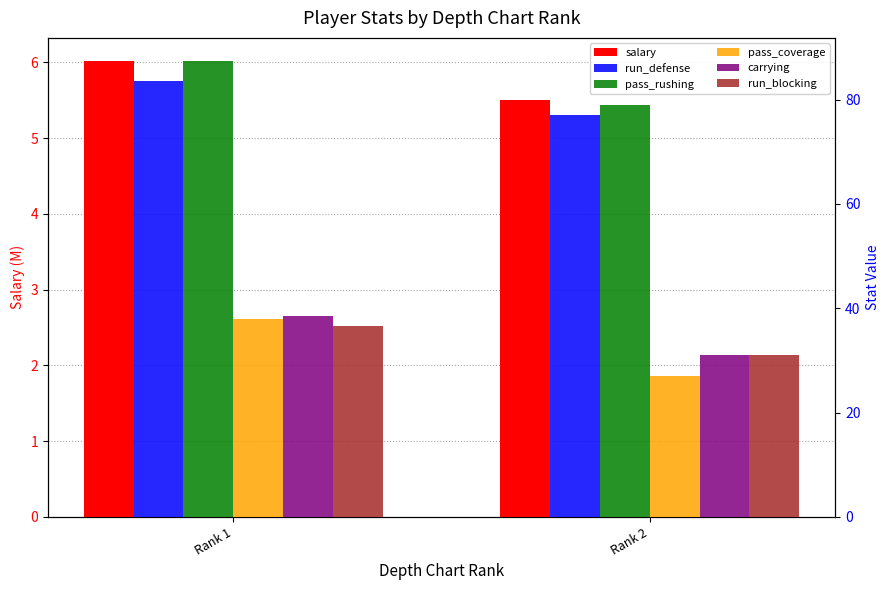

Between Rank 1 and Rank 2, which series saw the biggest shift?

pass_coverage